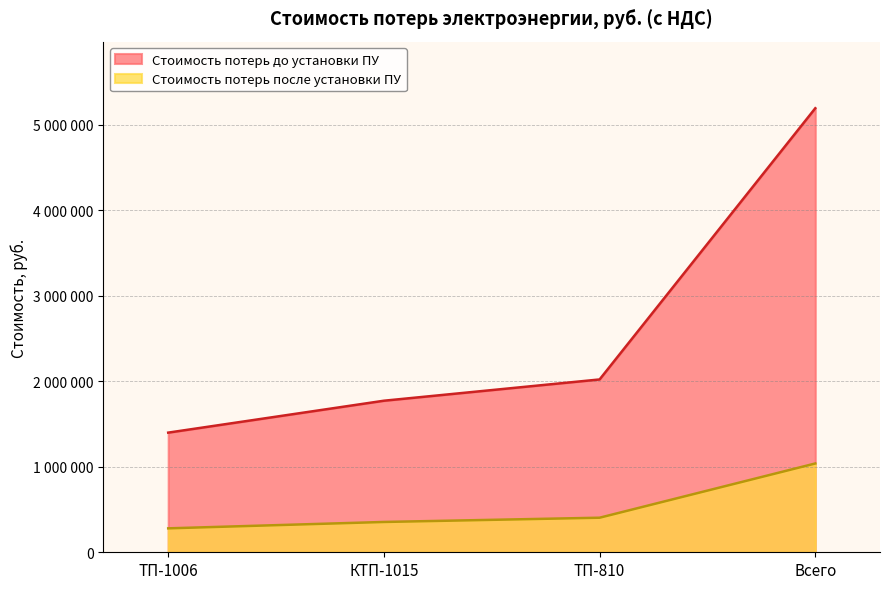

What is the total value across all series at КТП-1015?

2127513.6